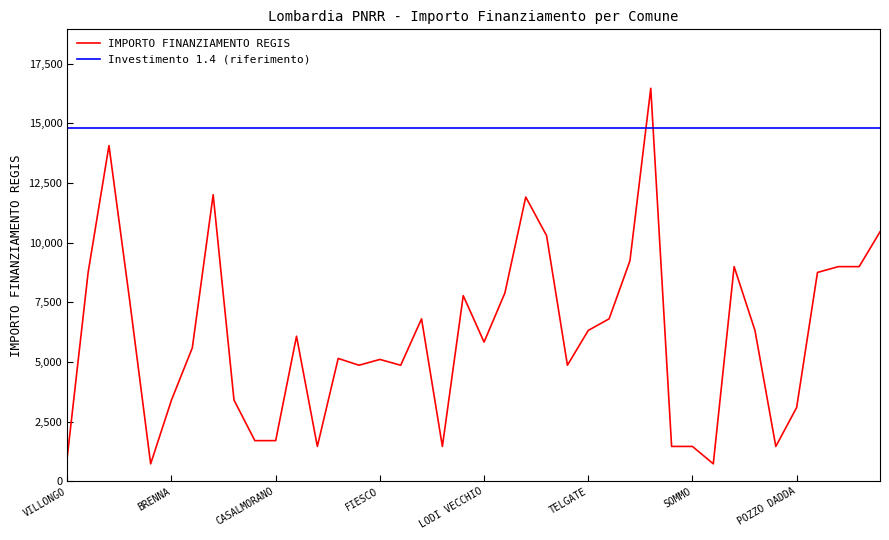

What is the average value of the IMPORTO FINANZIAMENTO REGIS series?

6092.9